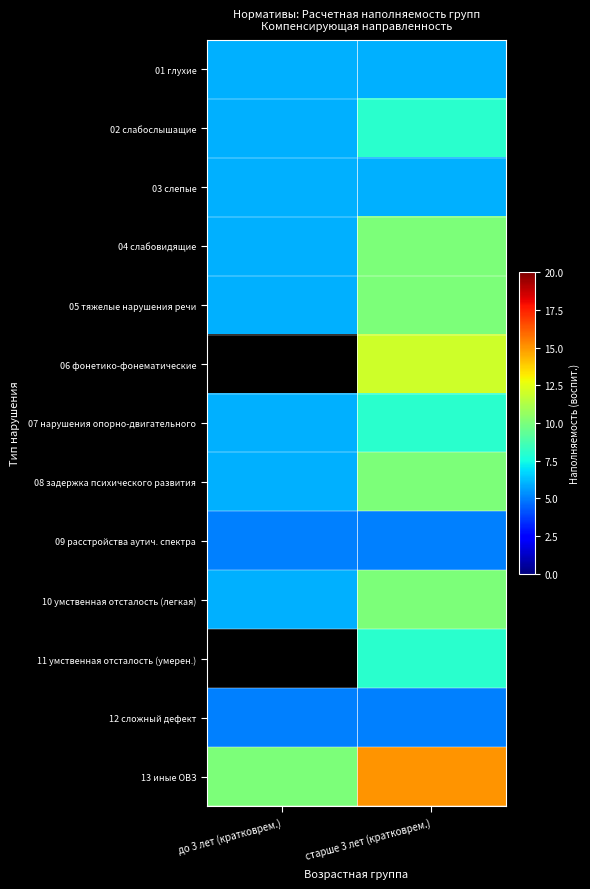

Which label corresponds to the largest value in the chart?

старше 3 лет (кратковрем.)